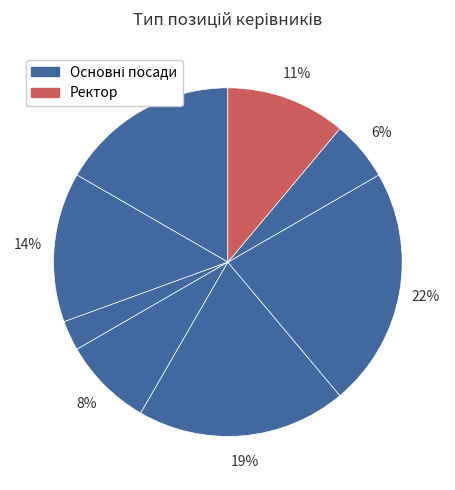

To the nearest percent, what is the difference between the largest and smallest slice percentages?

19%